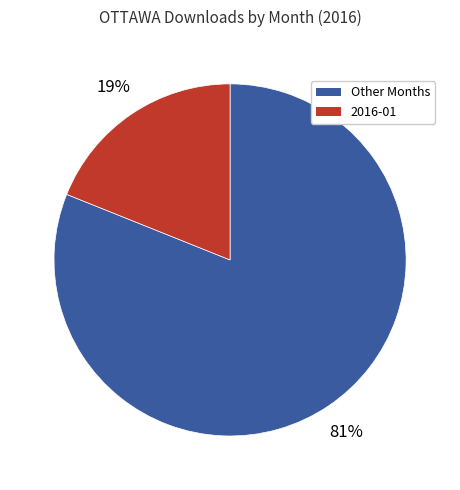

Is there a majority slice in this chart?

Yes